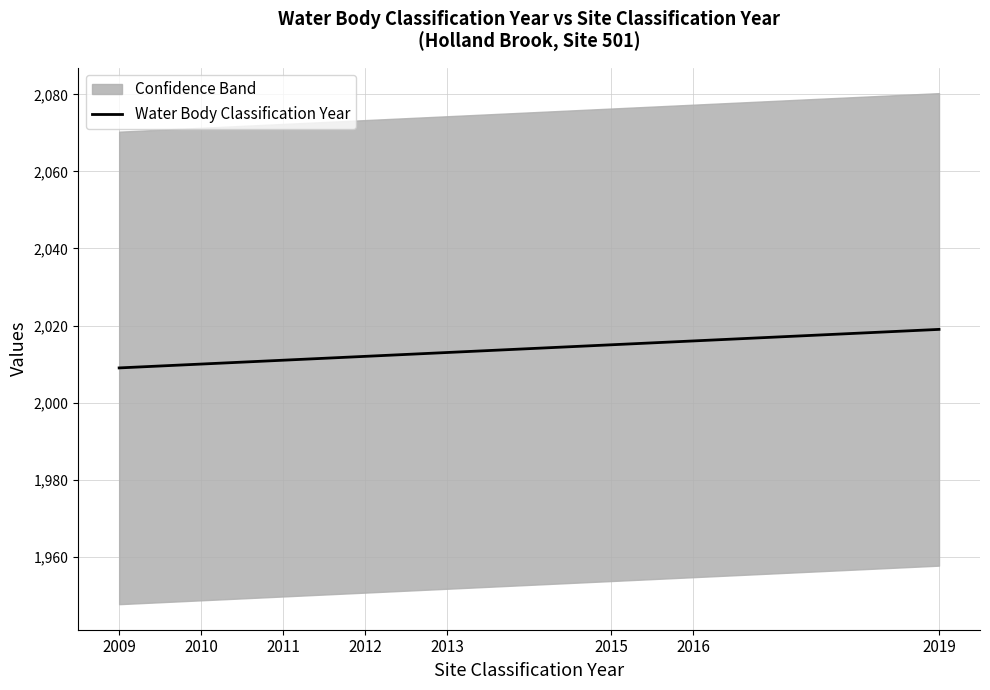

At which label is the value closest to 2014?

2013